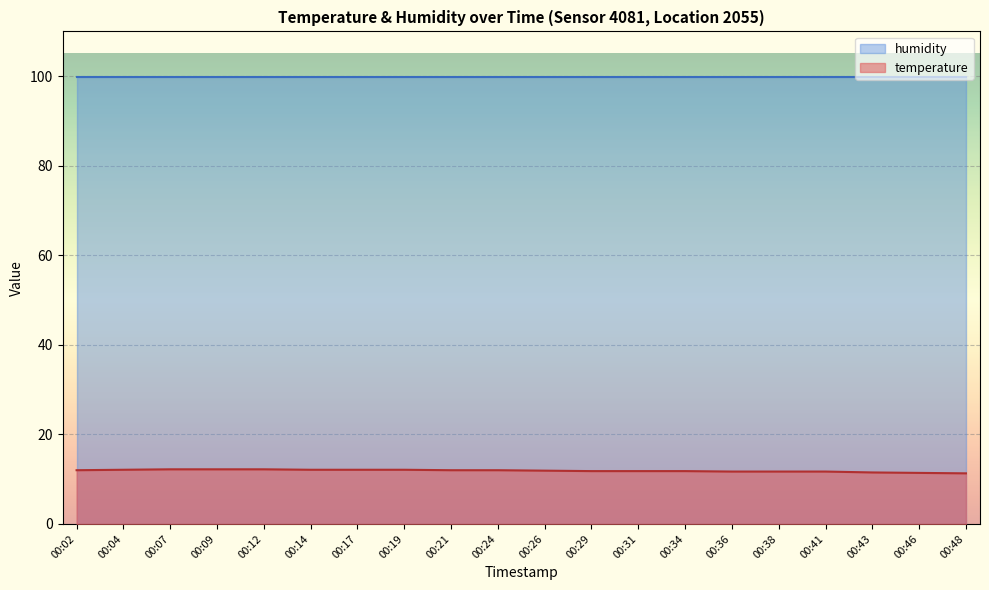

Where is the data nearest to the value 11?

00:48